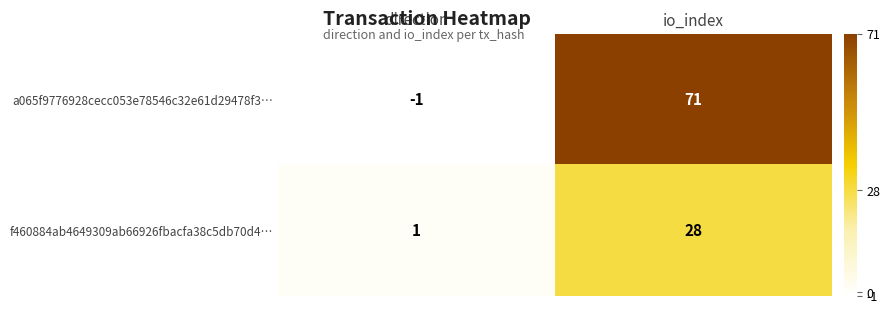

Reading right to left, what are all the values shown in this chart?

a065f9776928cecc053e78546c32e61d29478f3…: 71	-1
f460884ab4649309ab66926fbacfa38c5db70d4…: 28	1